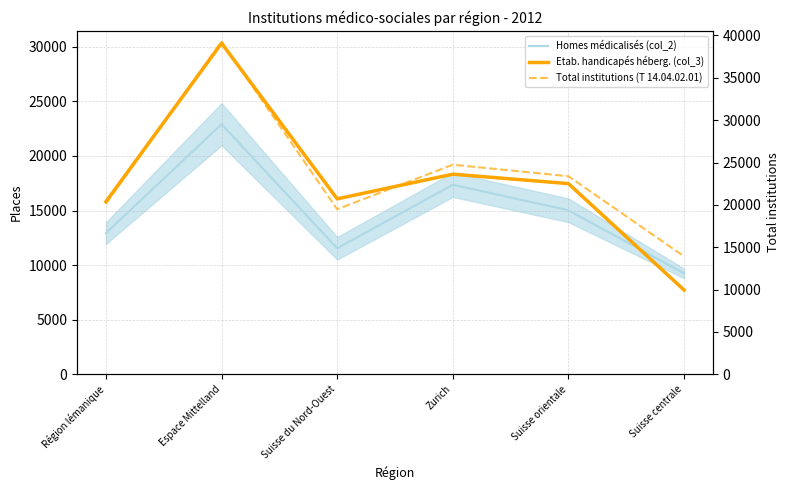

How many distinct data groups are displayed?

3